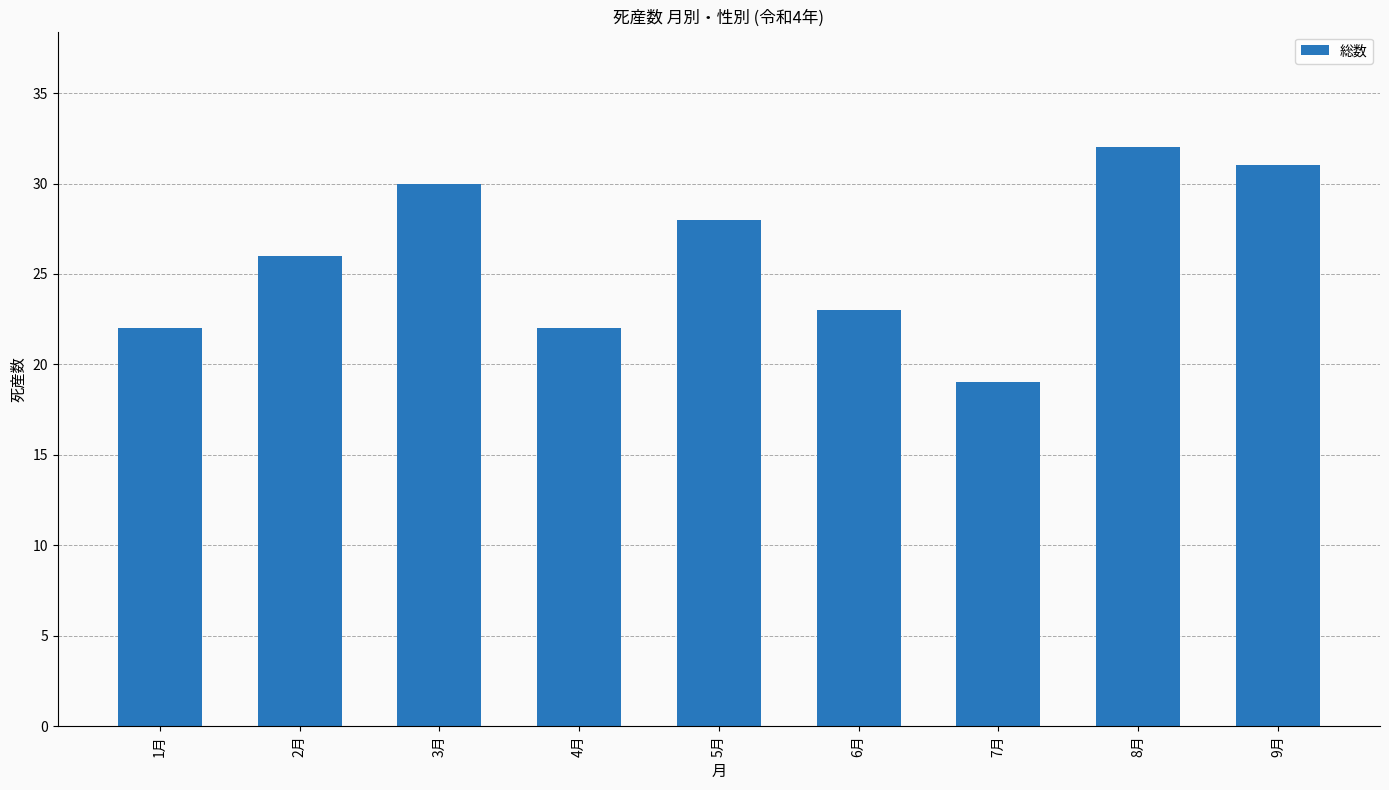

How many bars are there in total?

9